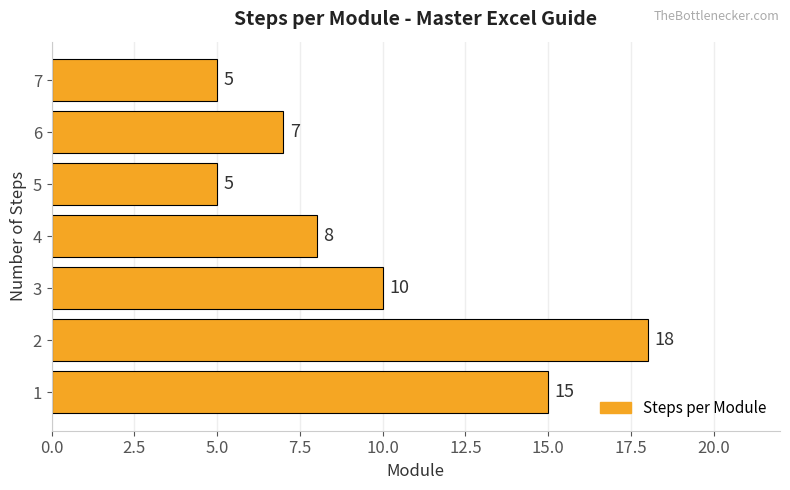

What is the difference between the second highest and minimum values?

10